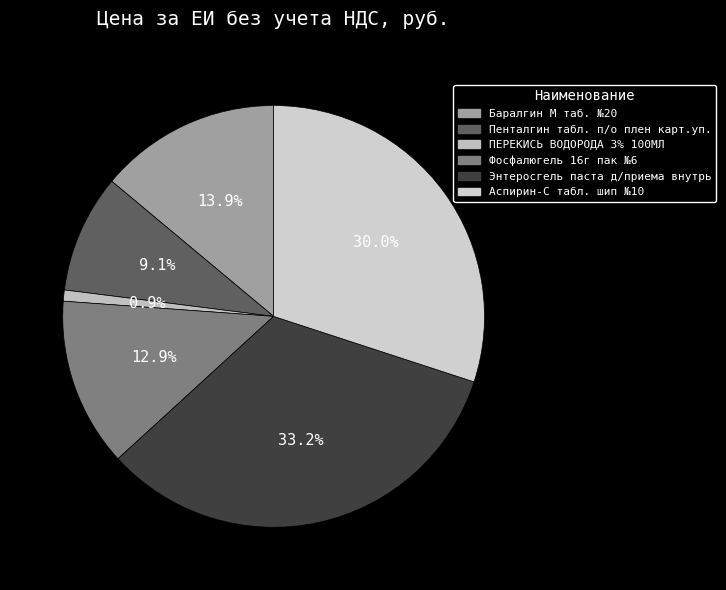

Which slice is the largest?

Энтеросгель паста д/приема внутрь